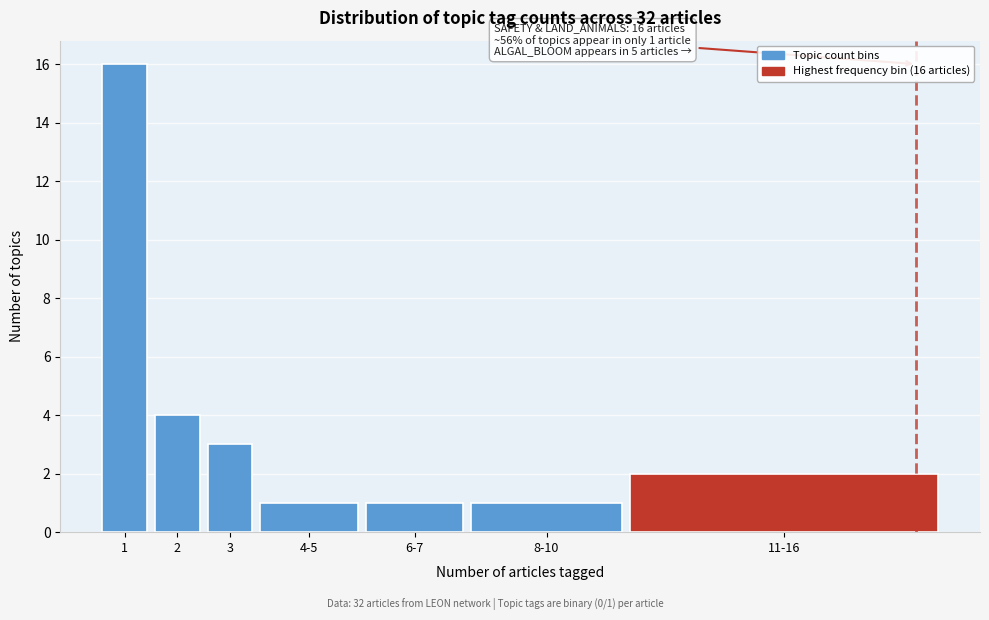

Reading left to right, what are all the values shown in this chart?

16	4	3	1	1	1	2